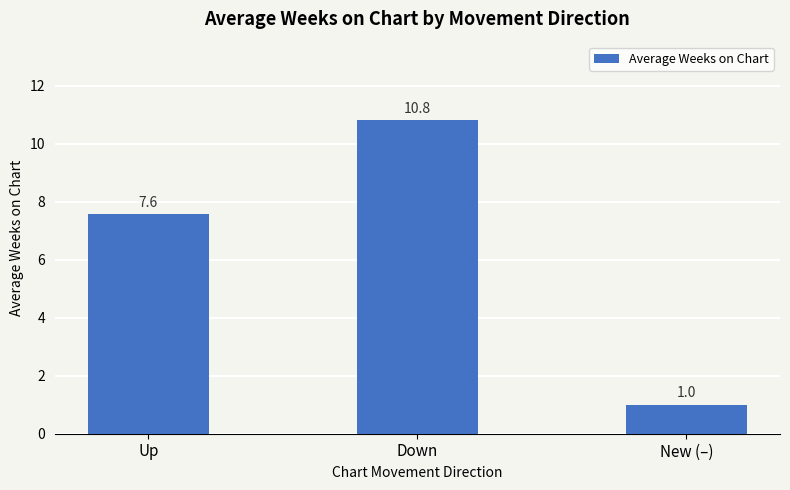

Rank the categories by value from highest to lowest.

Down, Up, New (–)